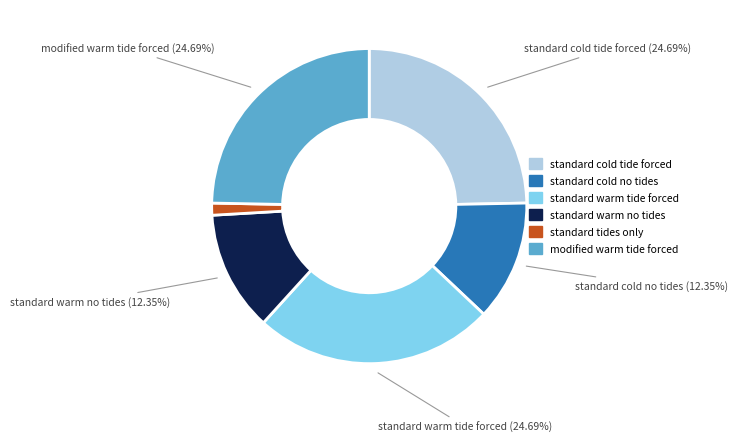

To the nearest percent, what is the combined percentage of standard warm no tides and standard cold tide forced?

37%